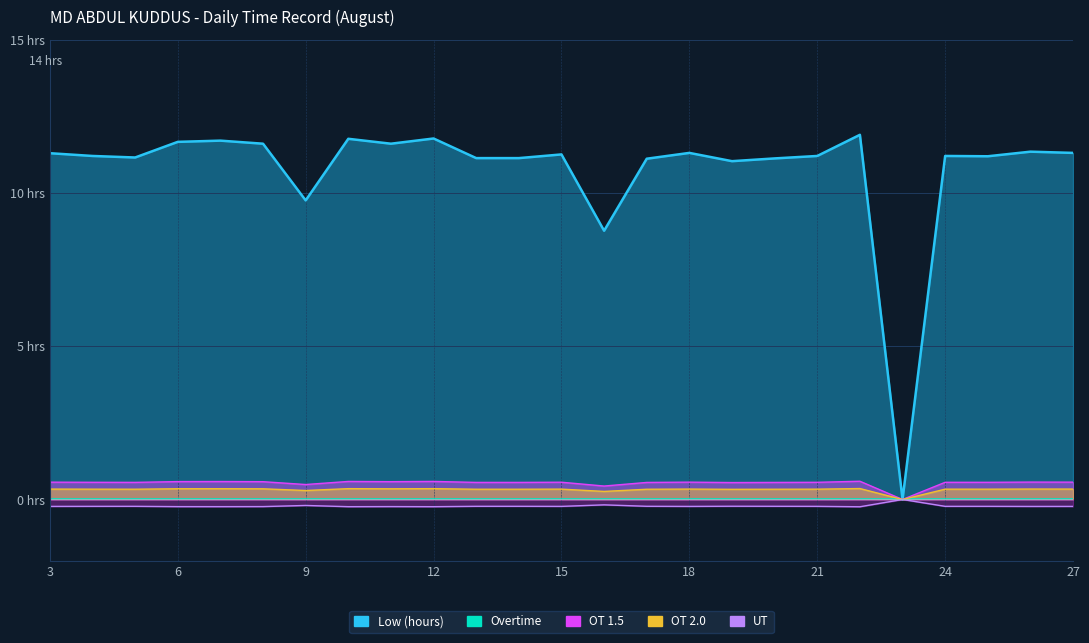

Which series changed the most between 13 and 14?

Low (hours)